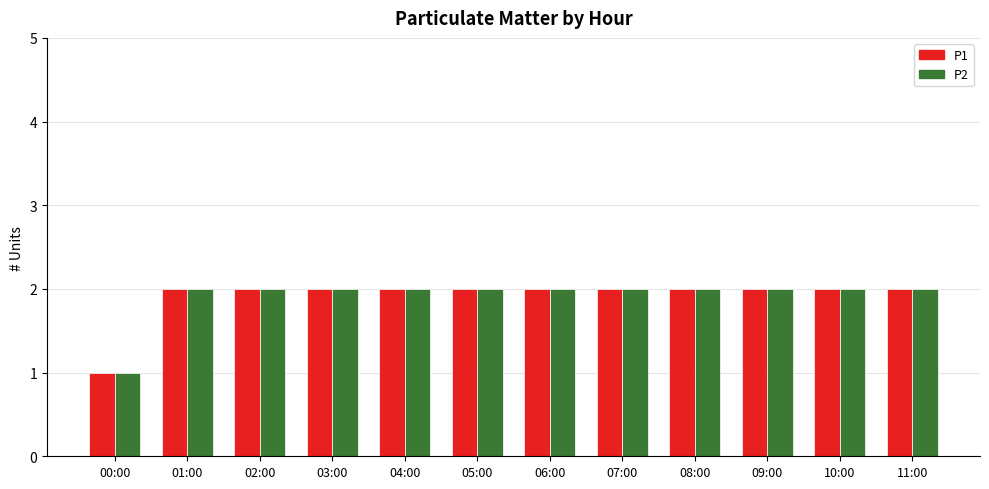

The value of P2 at 09:00 is 2. True or false?

True